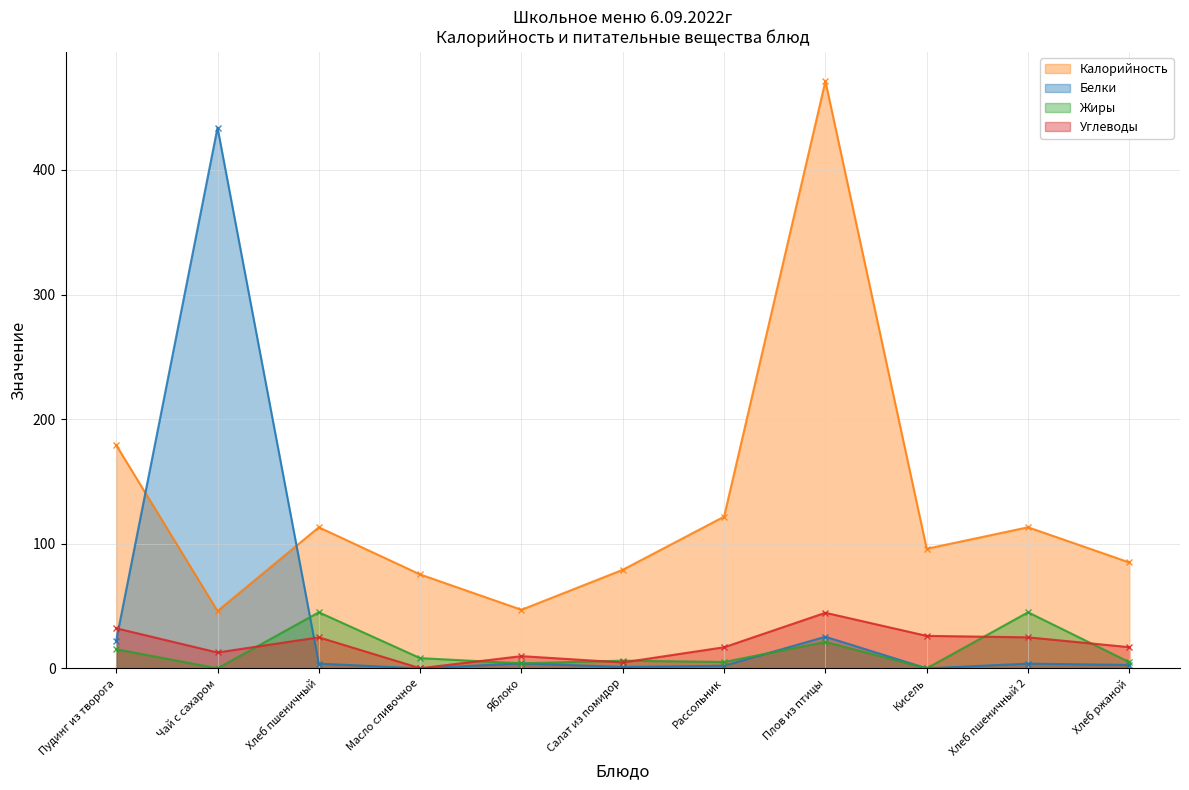

Is it true that Жиры equals 14.2 at Хлеб пшеничный?

False